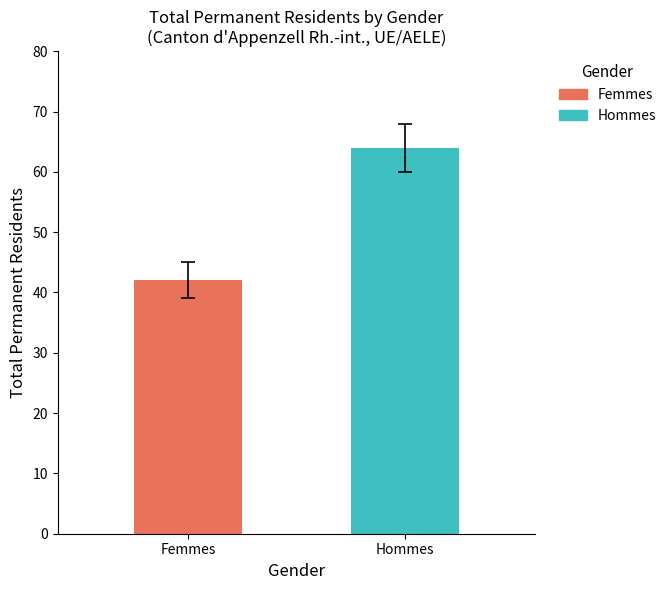

What is the maximum value shown in the chart?

64